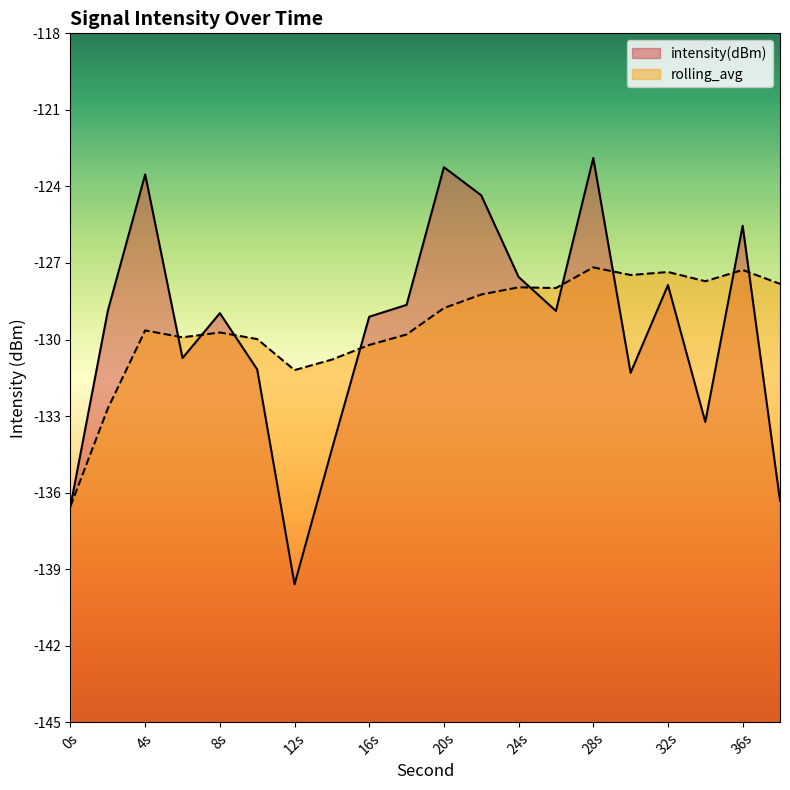

What is the value of the intensity(dBm) point at the 20th from the left?

-136.3